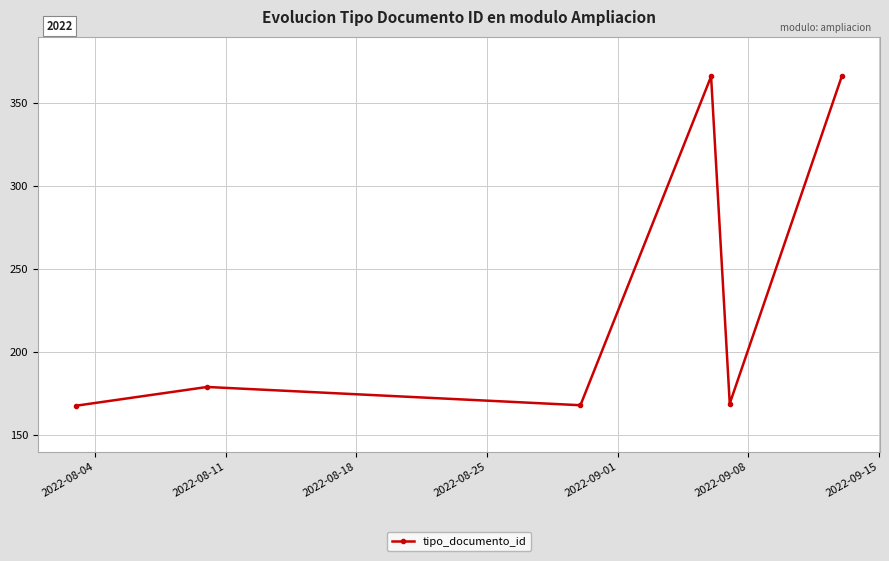

What is the difference between the maximum and second lowest values?

198.0